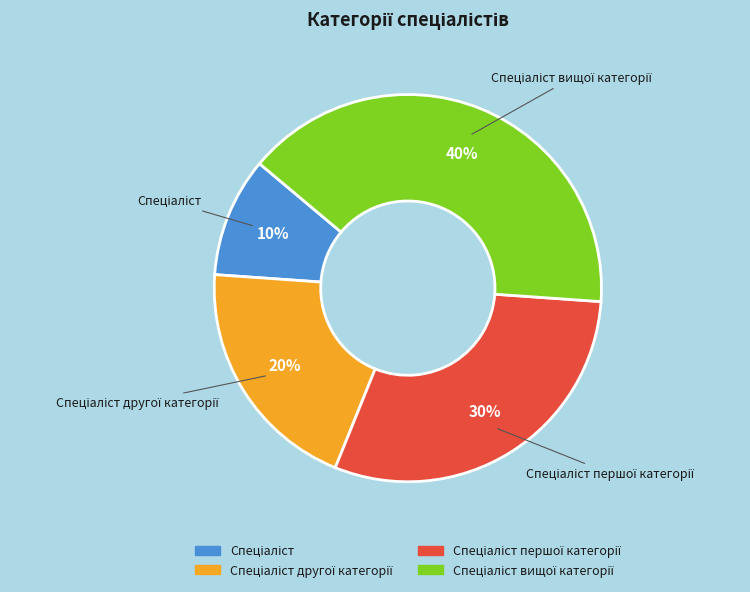

Is there any slice that represents more than half of the pie?

No